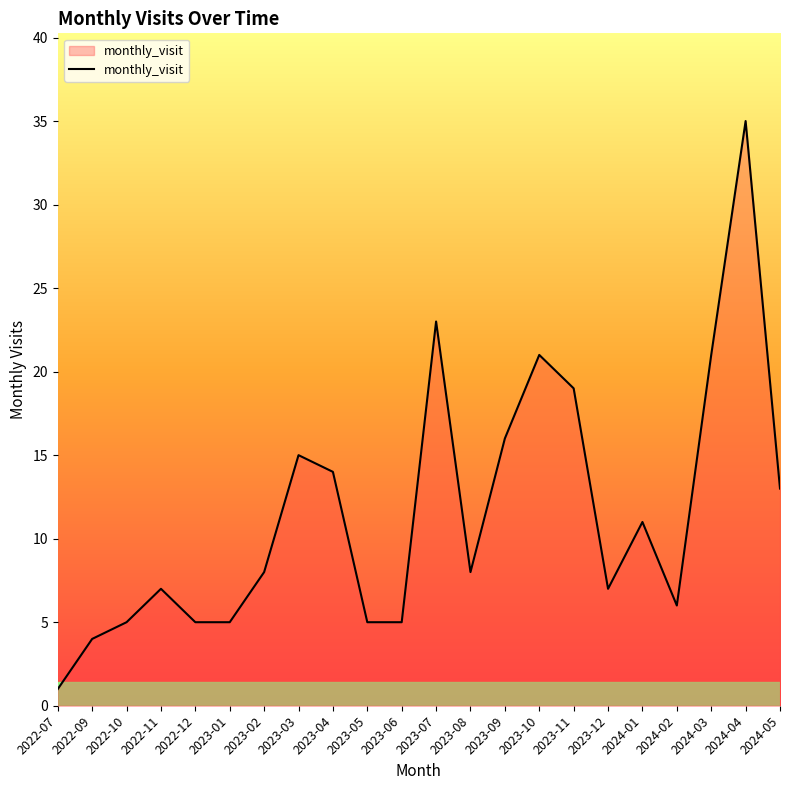

What position from the left is 2022-12?

5